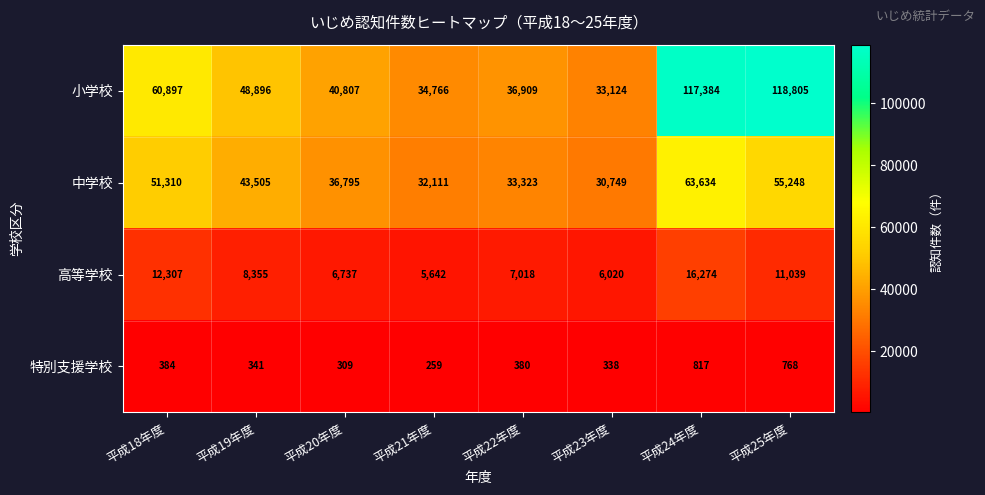

At which label is 高等学校 closest to 10958?

平成25年度